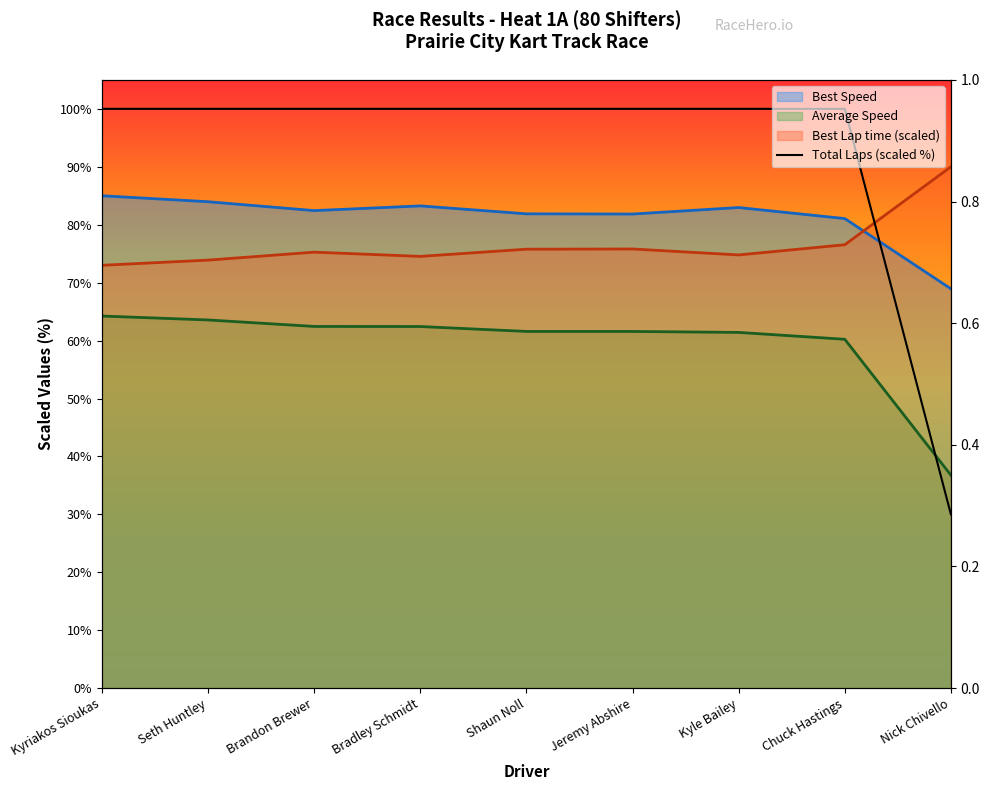

True or false: Average Speed and Best Speed cross at least once.

False